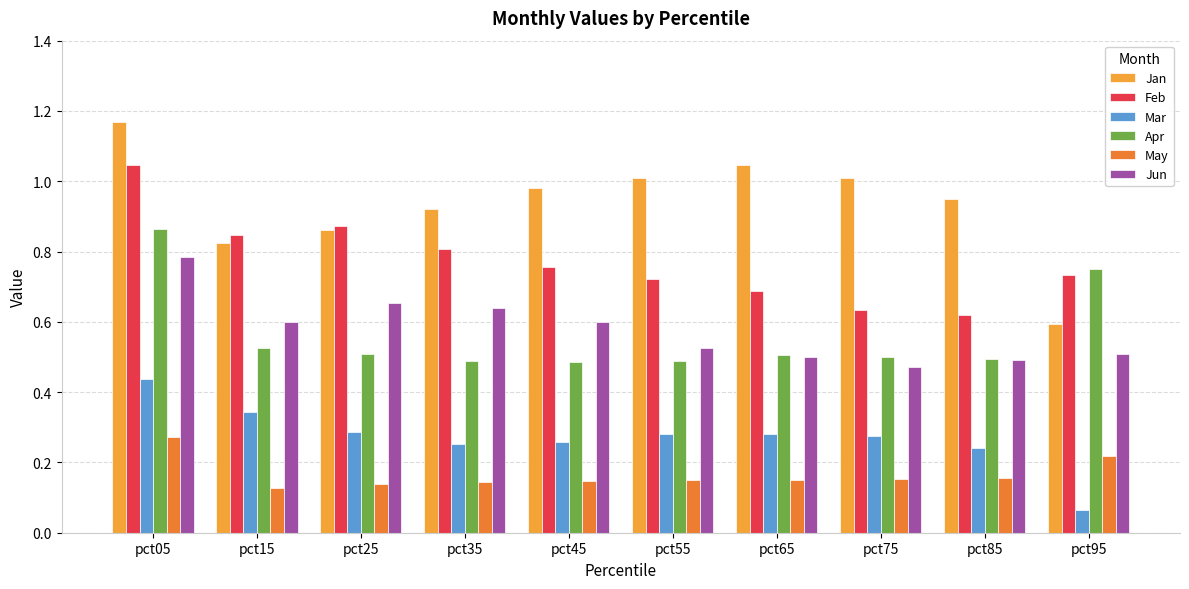

Reading right to left, transcribe all the data shown in this chart.

Jan: 0.6	1.0	1.0	1.0	1.0	1.0	0.9	0.9	0.8	1.2
Feb: 0.7	0.6	0.6	0.7	0.7	0.8	0.8	0.9	0.8	1.0
Mar: 0.1	0.2	0.3	0.3	0.3	0.3	0.3	0.3	0.3	0.4
Apr: 0.8	0.5	0.5	0.5	0.5	0.5	0.5	0.5	0.5	0.9
May: 0.2	0.2	0.2	0.2	0.1	0.1	0.1	0.1	0.1	0.3
Jun: 0.5	0.5	0.5	0.5	0.5	0.6	0.6	0.7	0.6	0.8